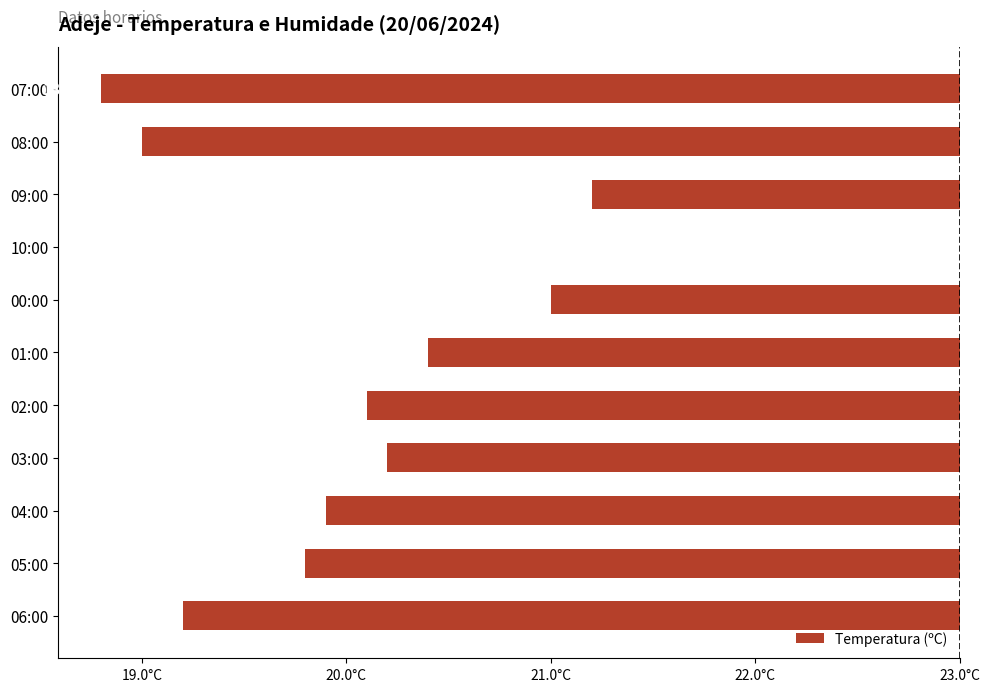

What is the average value?

-2.8